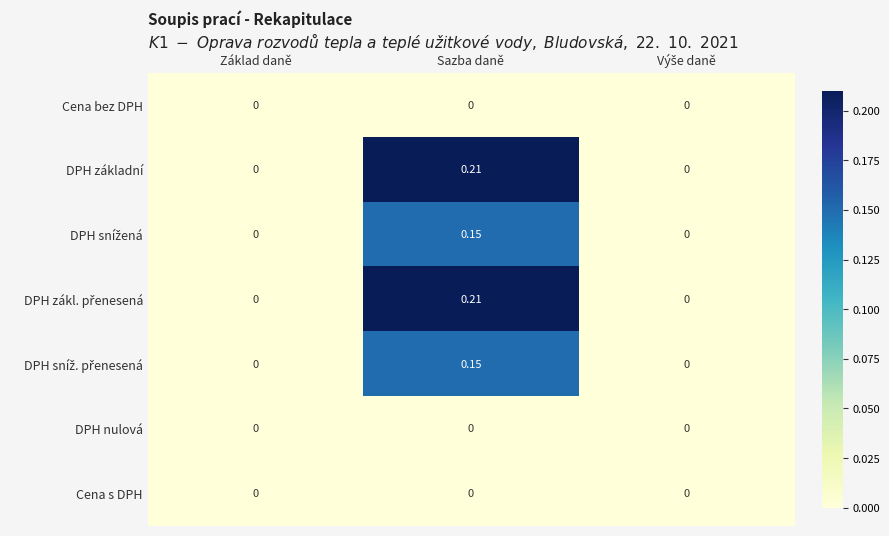

Which label corresponds to the largest value in the chart?

Sazba daně